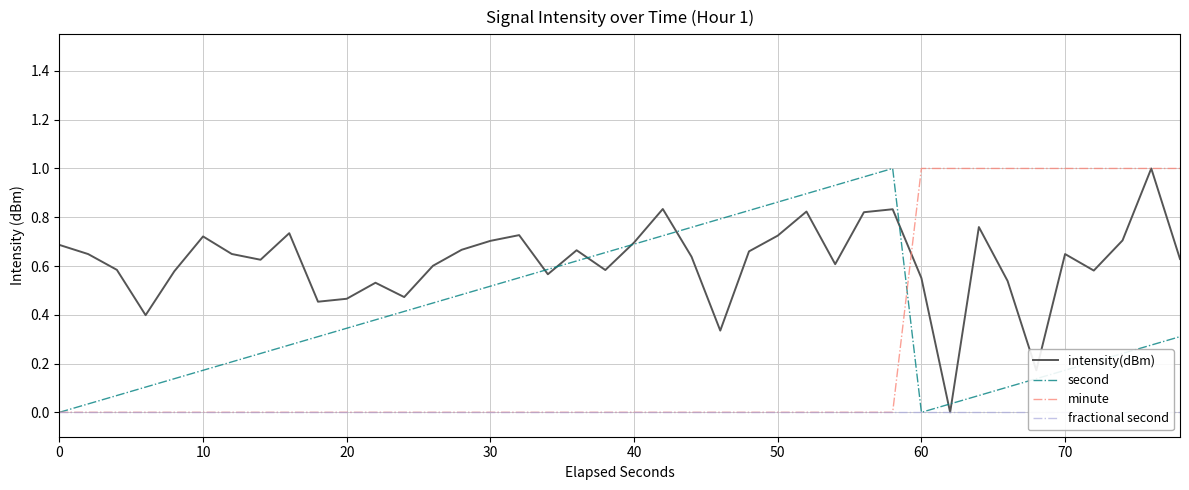

True or false: second has a value of 0.7 at 30.

False